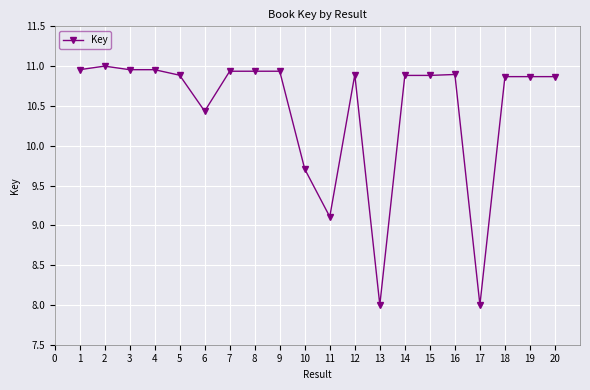

Where is the data nearest to the value 9?

11